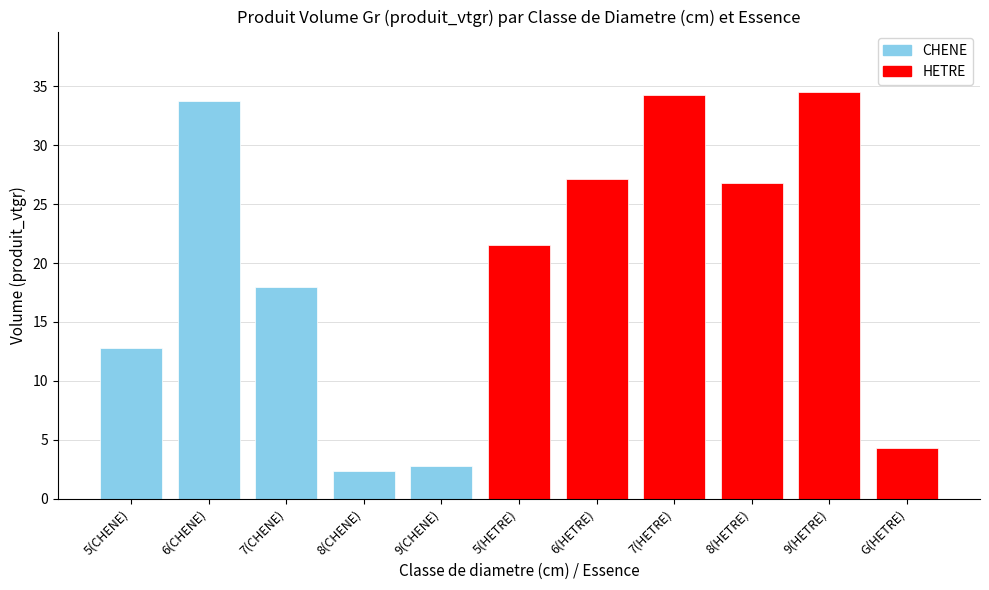

Which series has the largest total across all categories?

HETRE